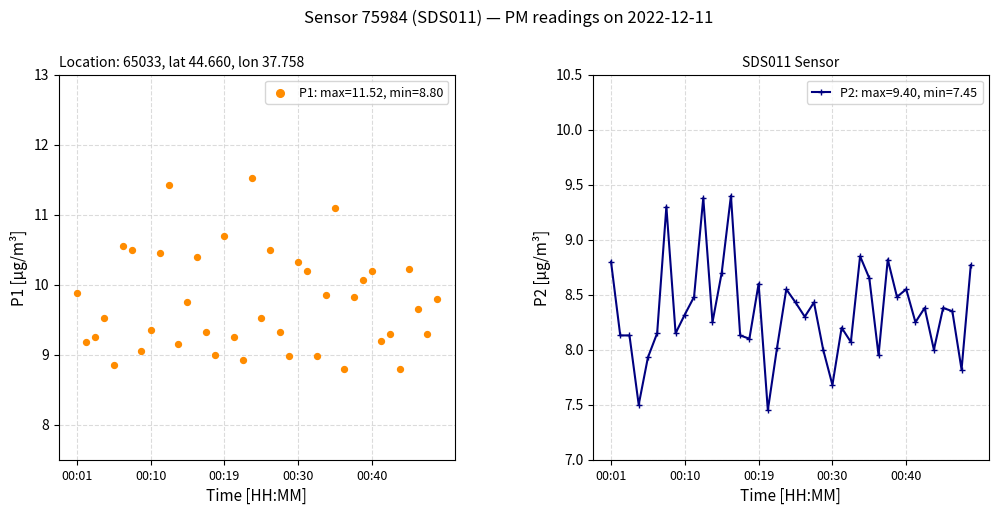

At how many categories does at least one series exceed 7?

40